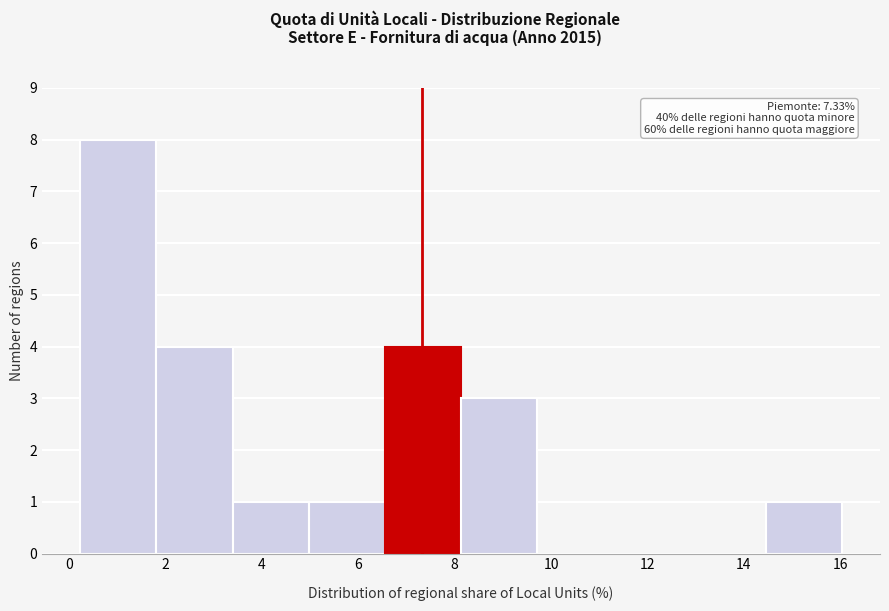

Over which range of the x-axis is the bar tallest?

0.2 to 1.8